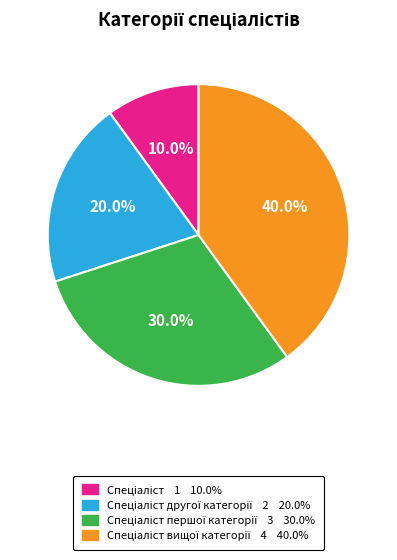

Does any single category account for the majority?

No